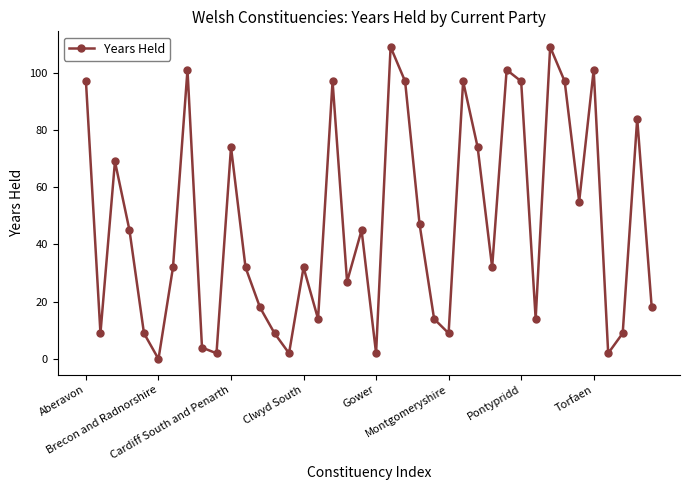

How many positive values are there?

39